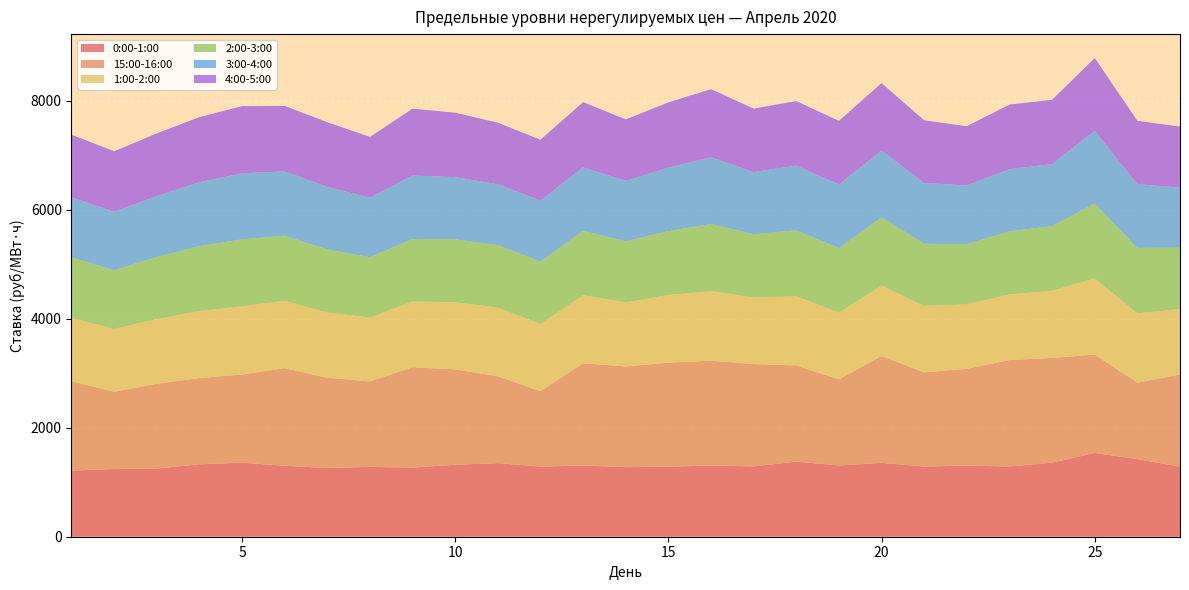

Reading right to left, what are all the values shown in this chart?

0:00-1:00: 27=1285.1	26=1424.3	25=1537.4	24=1359.4	23=1288.9	22=1305.2	21=1287.8	20=1355.6	19=1307.8	18=1378.2	17=1290.4	16=1305.7	15=1285.1	14=1276.3	13=1305.8	12=1287.4	11=1350.5	10=1320.9	9=1269.7	8=1281.9	7=1260.3	6=1302.4	5=1358.2	4=1329.5	3=1251.0	2=1242.3	1=1214.7
15:00-16:00: 27=1690.5	26=1403.5	25=1805.6	24=1922.1	23=1953.6	22=1777.0	21=1728.8	20=1960.0	19=1580.0	18=1765.1	17=1879.6	16=1924.4	15=1908.4	14=1848.0	13=1877.3	12=1383.6	11=1594.7	10=1750.3	9=1840.9	8=1567.3	7=1658.1	6=1791.3	5=1618.4	4=1582.3	3=1555.5	2=1419.0	1=1636.9
1:00-2:00: 27=1202.1	26=1271.5	25=1399.5	24=1231.2	23=1206.1	22=1183.6	21=1220.1	20=1293.7	19=1226.2	18=1271.1	17=1219.6	16=1277.5	15=1242.9	14=1177.4	13=1248.8	12=1234.9	11=1259.4	10=1231.4	9=1208.7	8=1174.6	7=1195.1	6=1236.1	5=1252.0	4=1230.3	3=1188.1	2=1152.3	1=1164.9
2:00-3:00: 27=1126.5	26=1200.2	25=1372.8	24=1187.0	23=1156.0	22=1102.8	21=1139.1	20=1253.5	19=1182.1	18=1209.4	17=1160.6	16=1231.9	15=1172.5	14=1118.3	13=1181.8	12=1144.2	11=1146.0	10=1154.1	9=1143.3	8=1105.5	7=1160.5	6=1193.8	5=1228.6	4=1189.8	3=1139.5	2=1077.1	1=1111.0
3:00-4:00: 27=1103.3	26=1169.1	25=1334.6	24=1138.7	23=1141.1	22=1079.8	21=1115.4	20=1223.8	19=1167.5	18=1187.1	17=1142.6	16=1223.6	15=1166.9	14=1110.5	13=1164.9	12=1118.7	11=1118.1	10=1142.7	9=1167.2	8=1092.5	7=1146.2	6=1180.5	5=1213.4	4=1173.5	3=1119.1	2=1072.9	1=1100.8
4:00-5:00: 27=1118.9	26=1164.3	25=1335.0	24=1180.7	23=1184.7	22=1085.2	21=1150.7	20=1238.4	19=1168.0	18=1184.9	17=1163.3	16=1249.8	15=1194.9	14=1127.8	13=1198.1	12=1116.9	11=1129.5	10=1182.4	9=1226.1	8=1115.6	7=1187.7	6=1202.4	5=1231.3	4=1195.3	3=1148.6	2=1110.1	1=1150.7